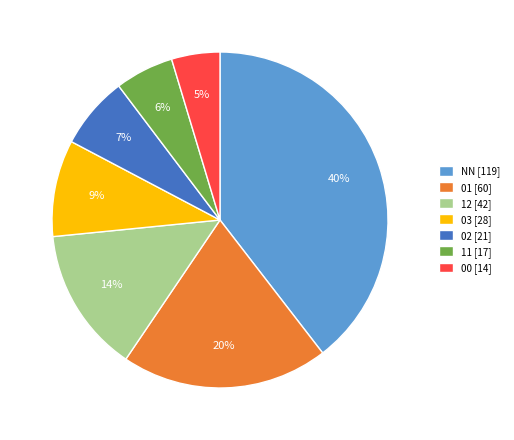

Count the number of slices in the pie.

7